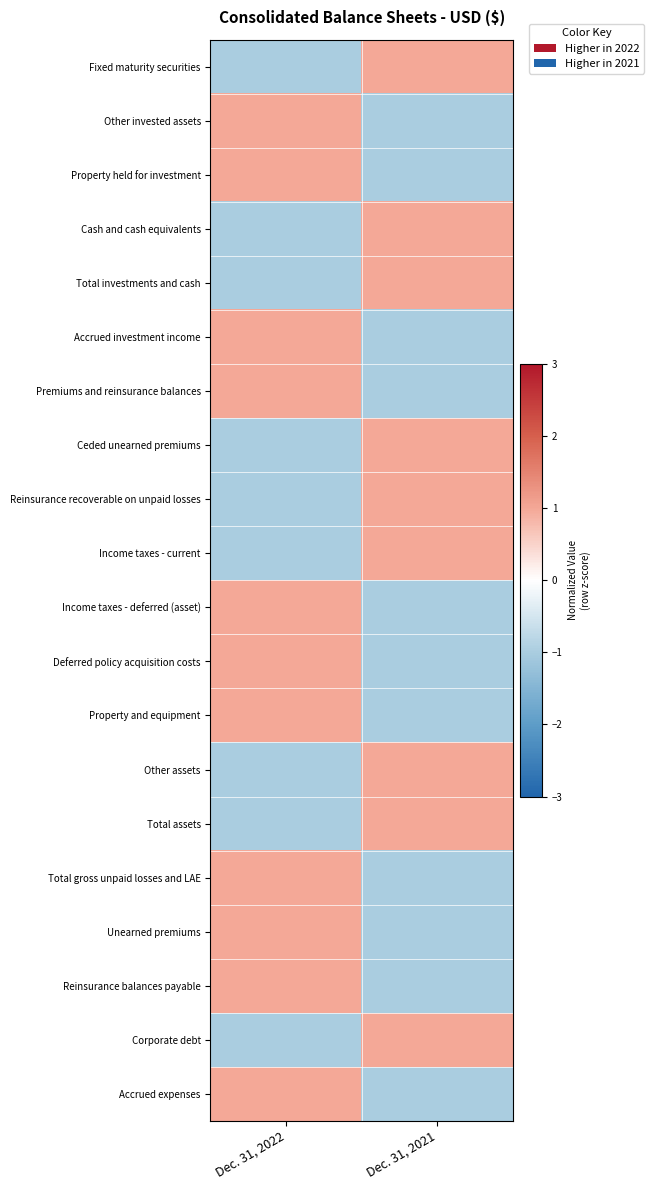

Reading left to right, what are all the values shown in this chart?

Fixed maturity securities: Dec. 31, 2022=-1	Dec. 31, 2021=1
Other invested assets: Dec. 31, 2022=1	Dec. 31, 2021=-1
Property held for investment: Dec. 31, 2022=1	Dec. 31, 2021=-1
Cash and cash equivalents: Dec. 31, 2022=-1	Dec. 31, 2021=1
Total investments and cash: Dec. 31, 2022=-1	Dec. 31, 2021=1
Accrued investment income: Dec. 31, 2022=1	Dec. 31, 2021=-1
Premiums and reinsurance balances: Dec. 31, 2022=1	Dec. 31, 2021=-1
Ceded unearned premiums: Dec. 31, 2022=-1	Dec. 31, 2021=1
Reinsurance recoverable on unpaid losses: Dec. 31, 2022=-1	Dec. 31, 2021=1
Income taxes - current: Dec. 31, 2022=-1	Dec. 31, 2021=1
Income taxes - deferred (asset): Dec. 31, 2022=1	Dec. 31, 2021=-1
Deferred policy acquisition costs: Dec. 31, 2022=1	Dec. 31, 2021=-1
Property and equipment: Dec. 31, 2022=1	Dec. 31, 2021=-1
Other assets: Dec. 31, 2022=-1	Dec. 31, 2021=1
Total assets: Dec. 31, 2022=-1	Dec. 31, 2021=1
Total gross unpaid losses and LAE: Dec. 31, 2022=1	Dec. 31, 2021=-1
Unearned premiums: Dec. 31, 2022=1	Dec. 31, 2021=-1
Reinsurance balances payable: Dec. 31, 2022=1	Dec. 31, 2021=-1
Corporate debt: Dec. 31, 2022=-1	Dec. 31, 2021=1
Accrued expenses: Dec. 31, 2022=1	Dec. 31, 2021=-1